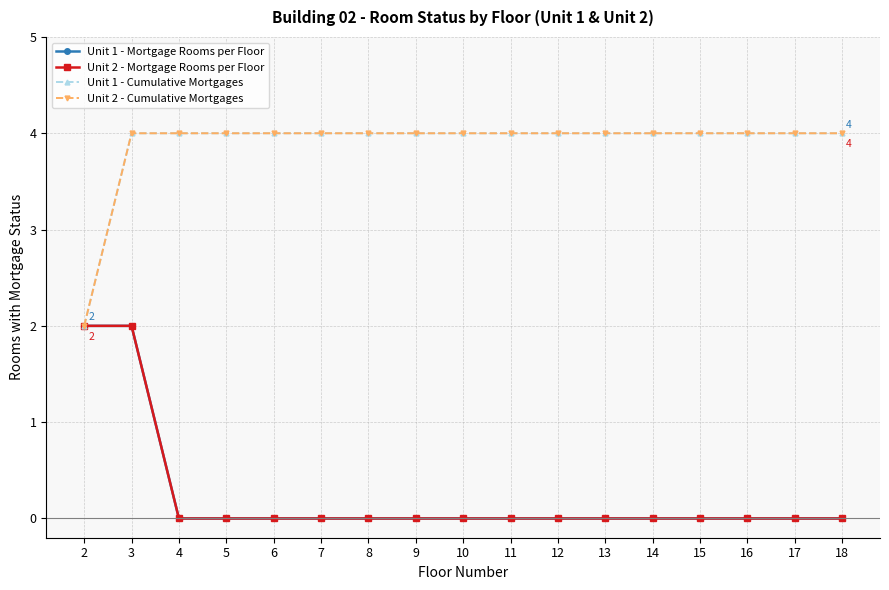

True or false: Unit 1 - Mortgage Rooms per Floor and Unit 2 - Mortgage Rooms per Floor intersect in this chart.

False